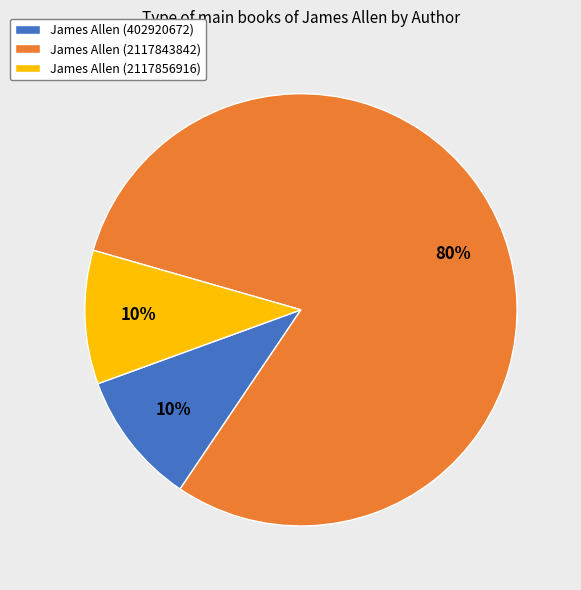

The James Allen (402920672) slice represents 10% of the pie. True or false?

True